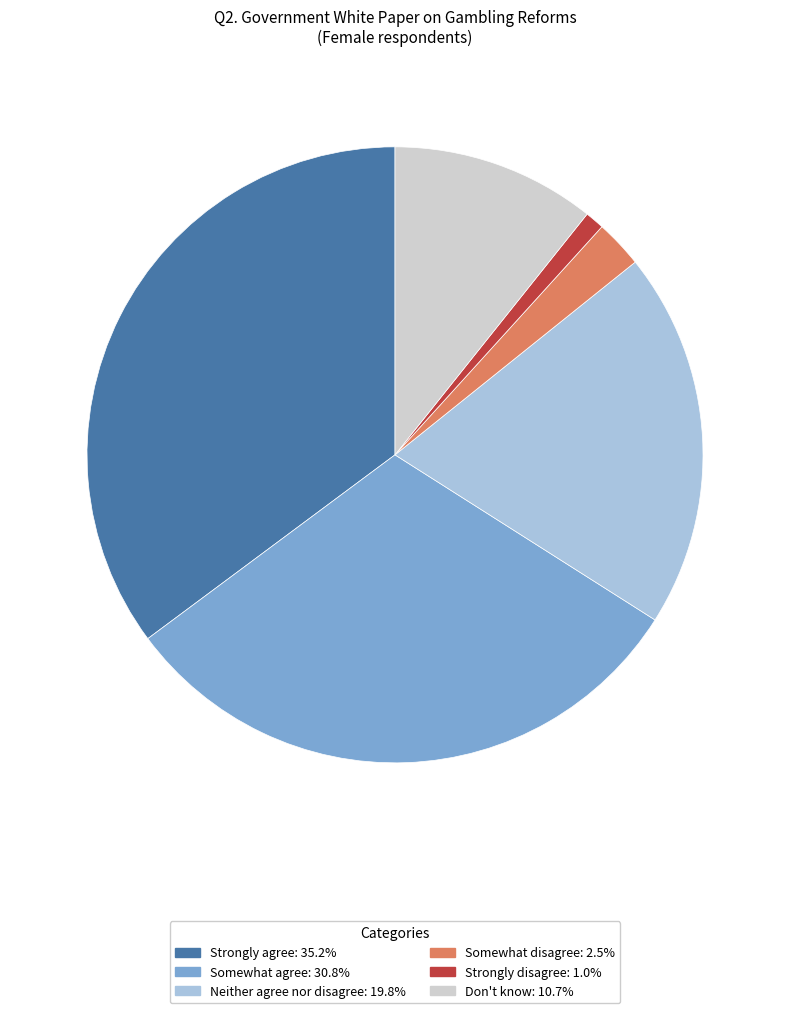

How many segments does this pie chart have?

6